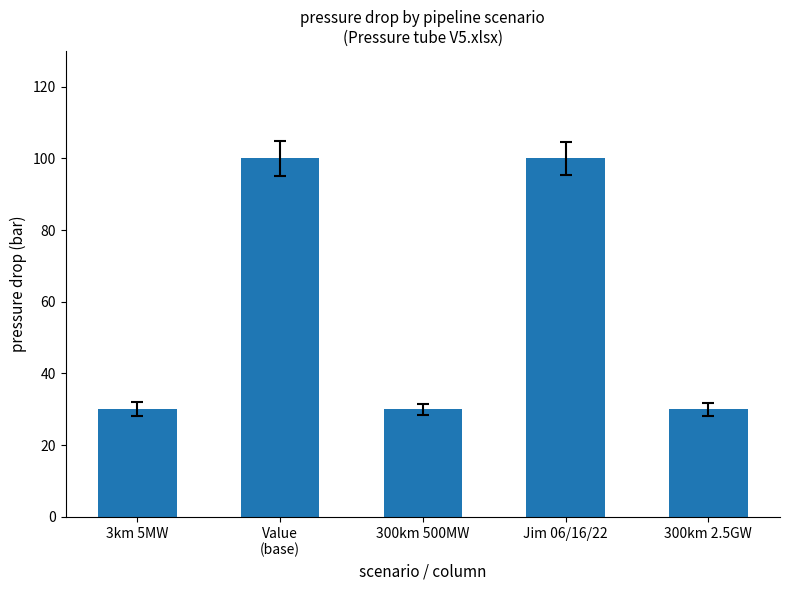

Are the bars grouped side by side (vs. stacked)?

No